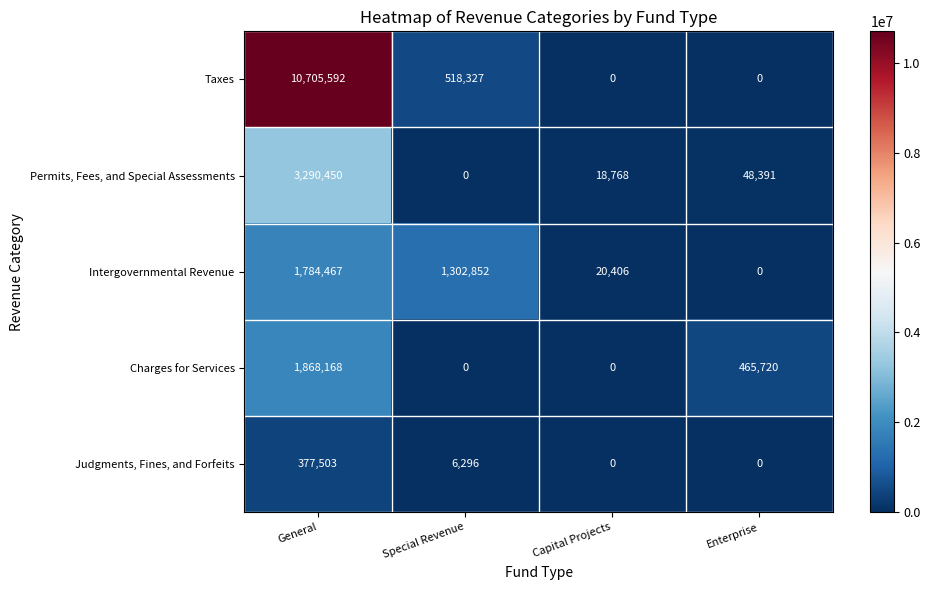

Count the number of categories in the chart.

4